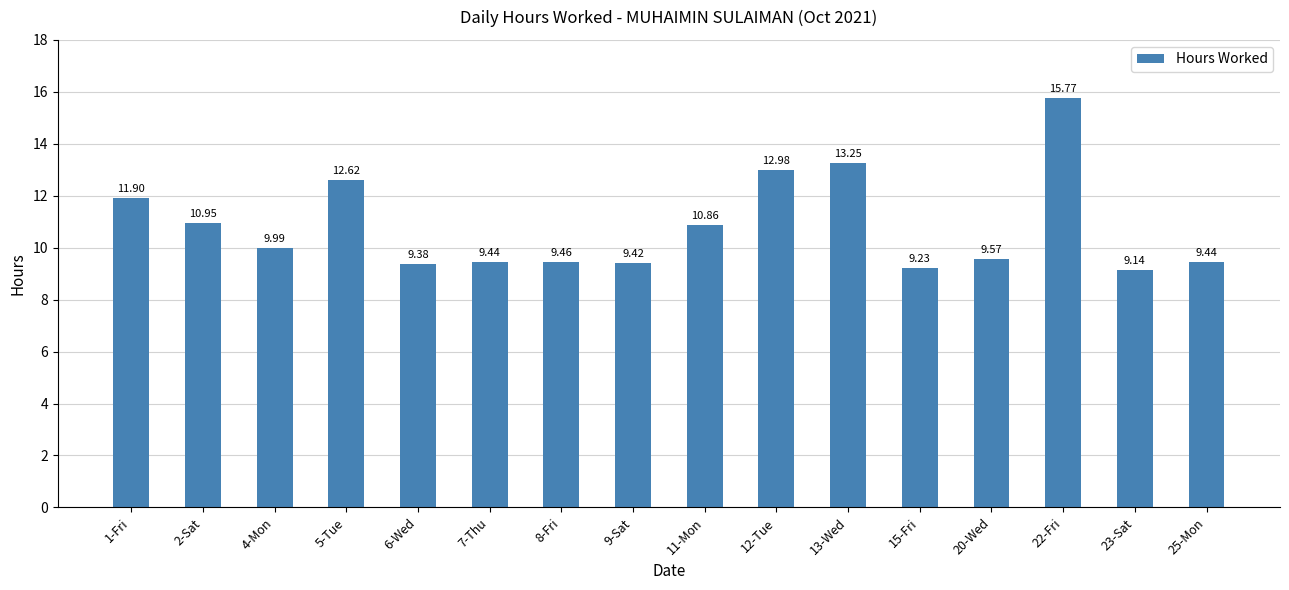

The chart shows a value of 4.4 at 9-Sat. True or false?

False